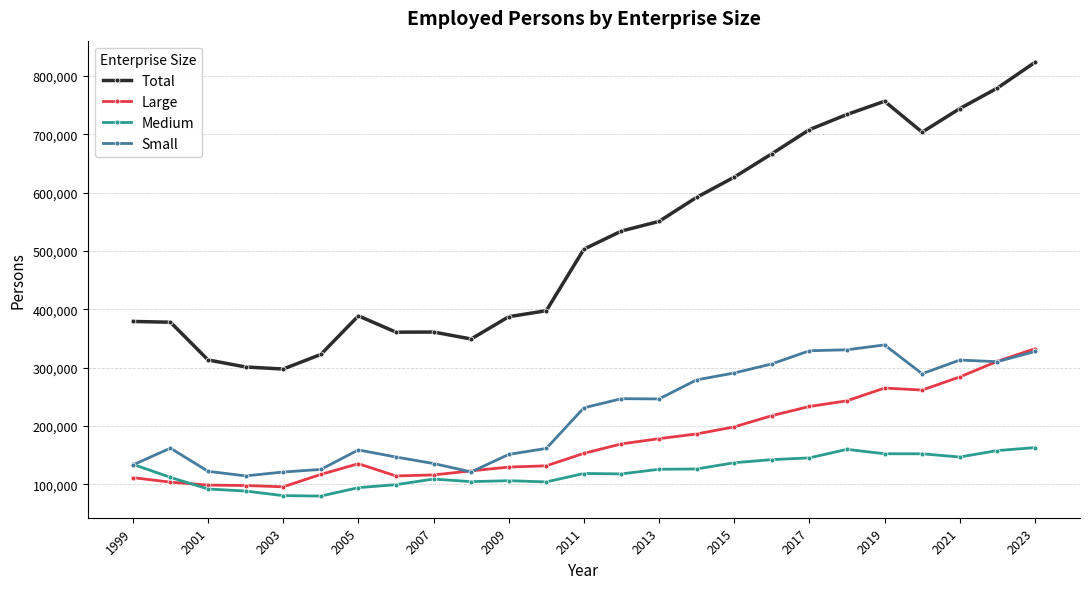

How many series are shown in this chart?

4